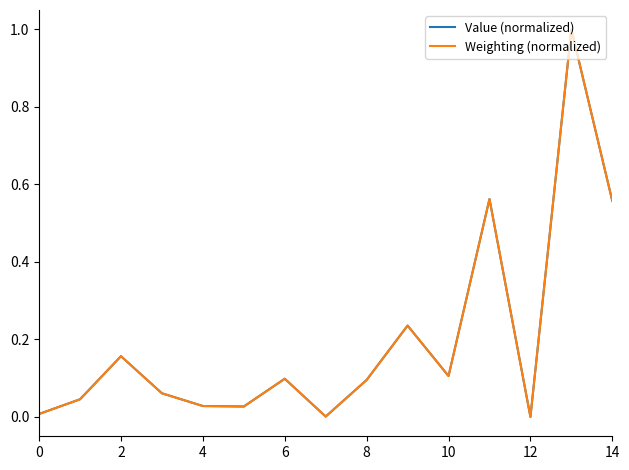

What is the highest value of the Value (normalized) series?

1.0